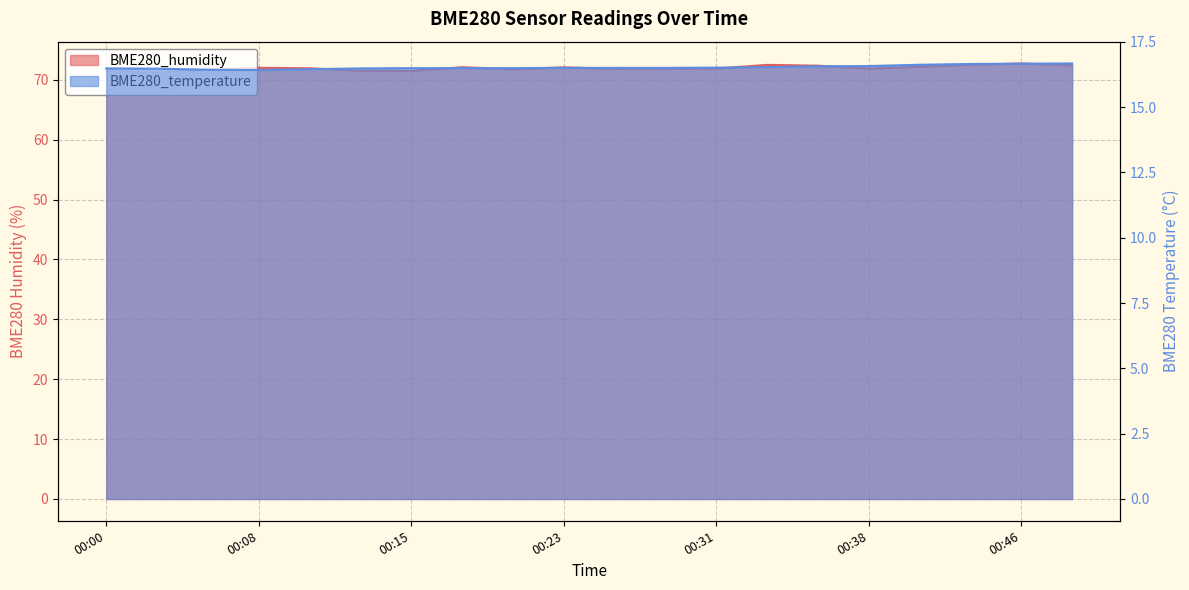

Which series has the largest range (max minus min)?

BME280_humidity